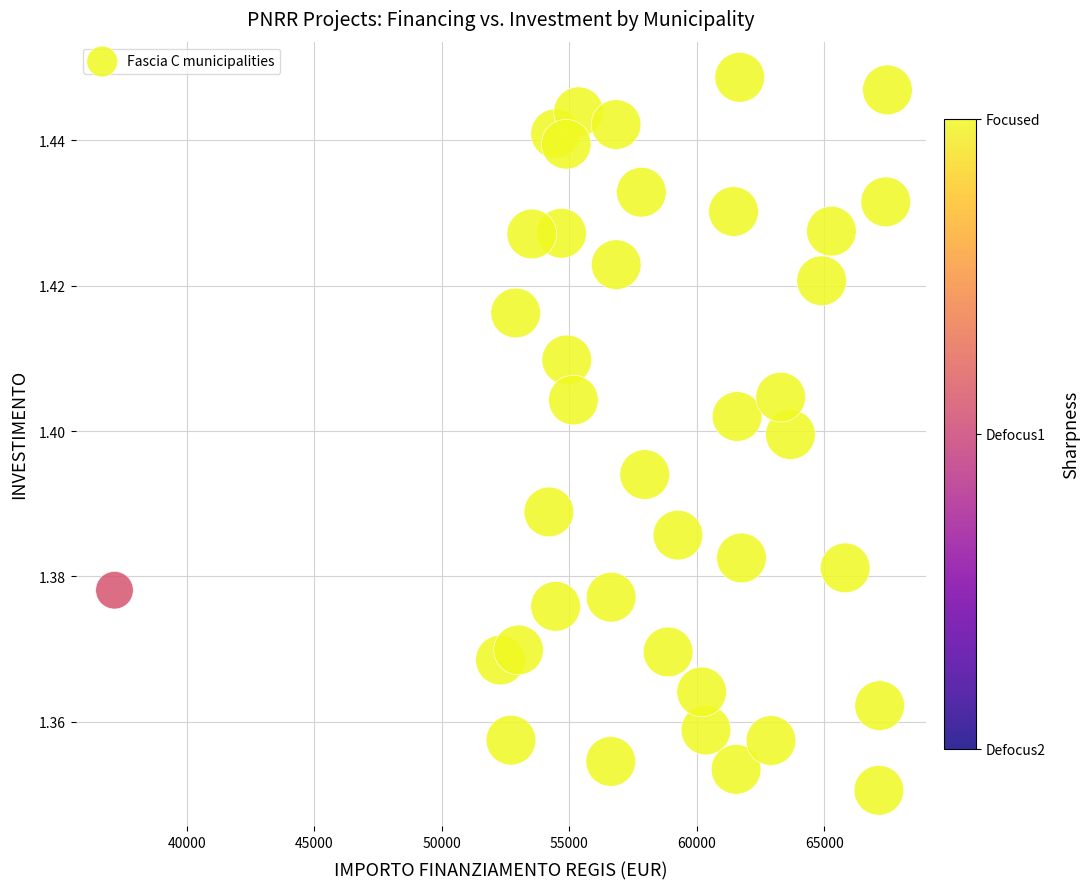

How many points are shown in the scatter plot?

39